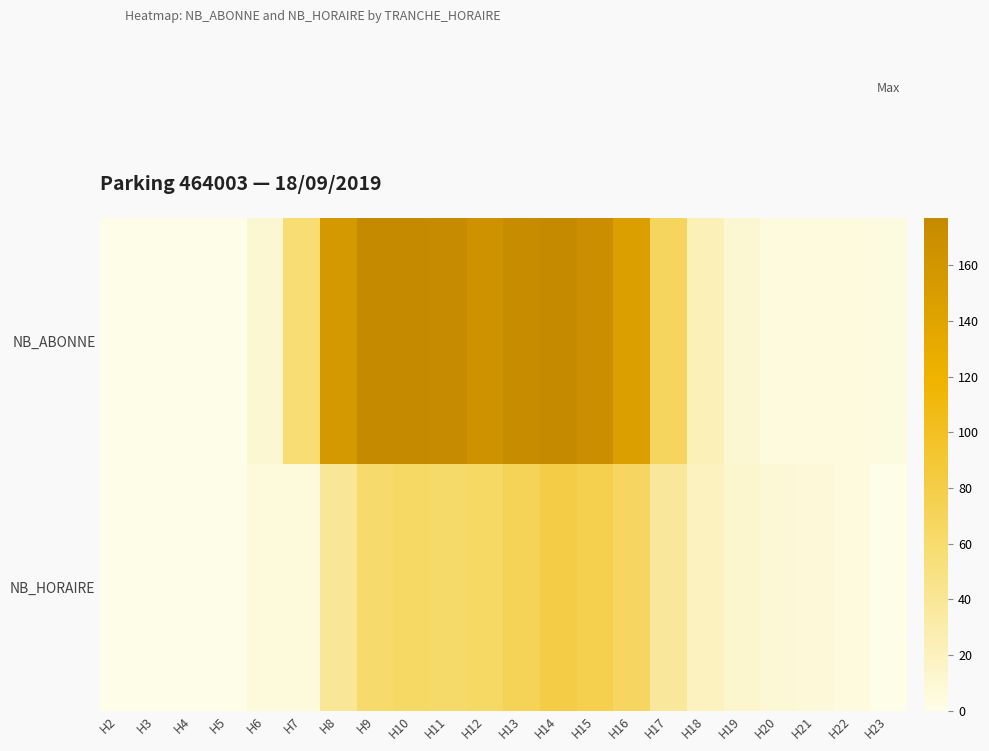

What is the highest value of the NB_HORAIRE series?

81